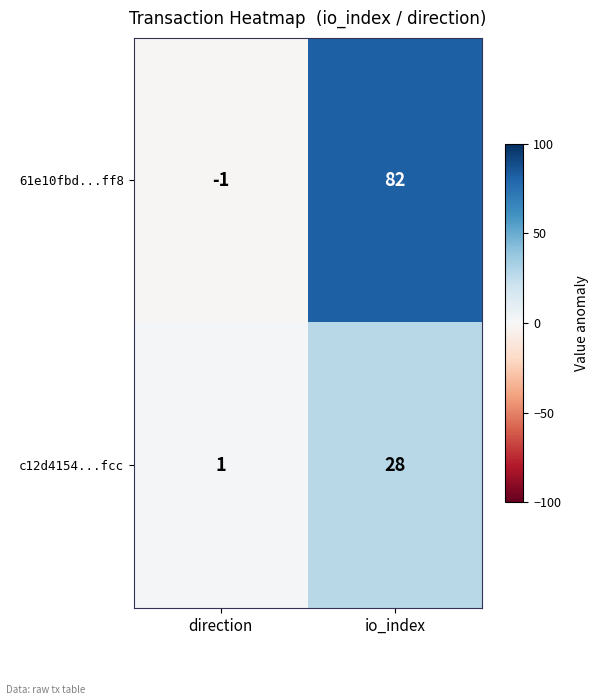

Reading right to left, what are all the values shown in this chart?

61e10fbd...ff8: io_index=82	direction=-1
c12d4154...fcc: io_index=28	direction=1